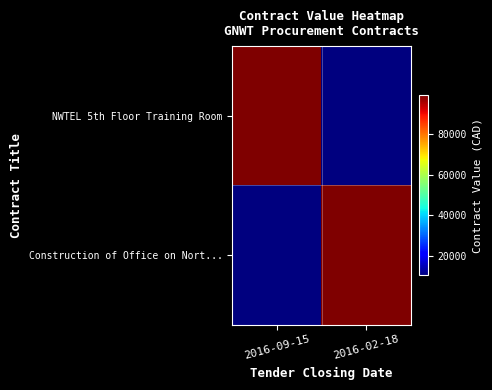

How many categories are shown in the chart?

2